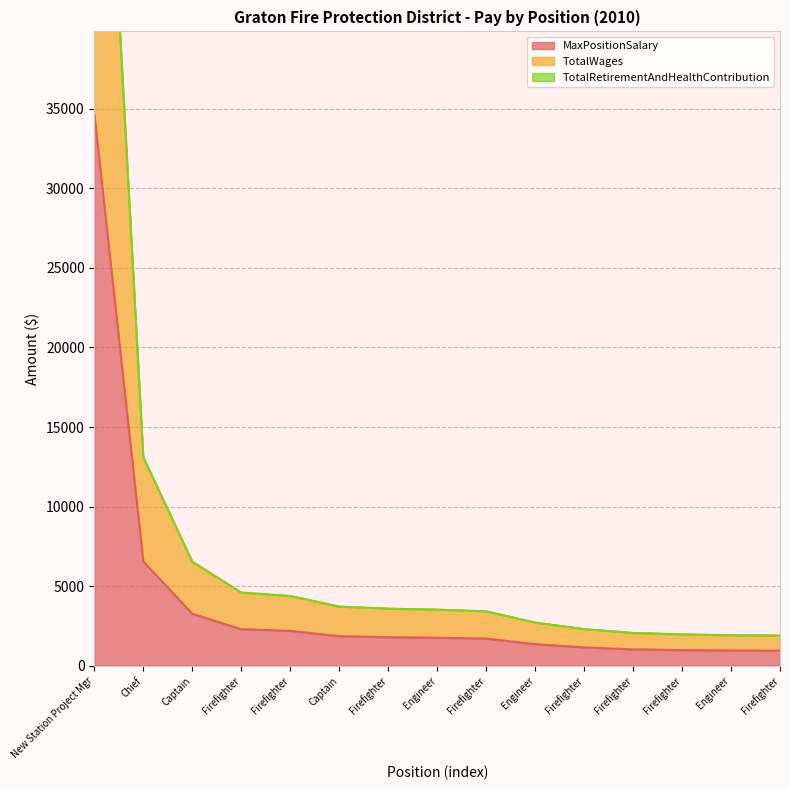

True or false: MaxPositionSalary and TotalWages intersect in this chart.

False